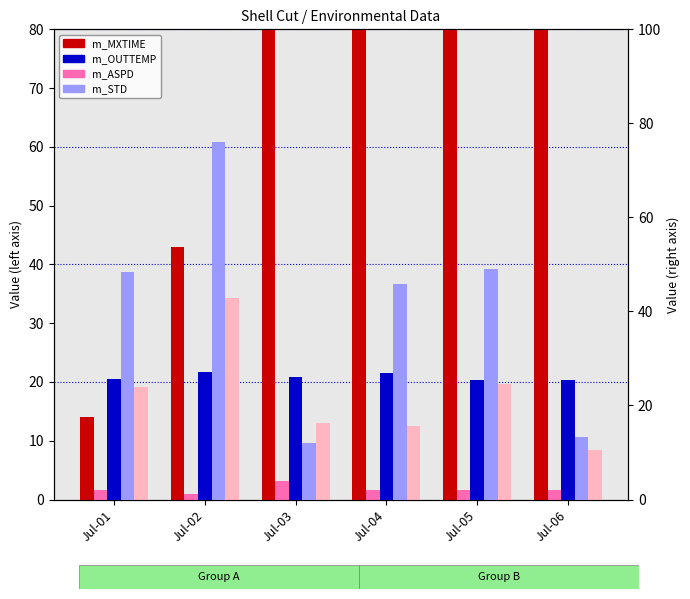

At which label is m_OUTTEMP closest to 26?

Jul-03